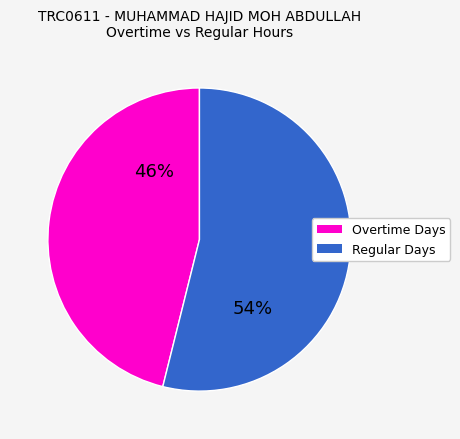

Is there a majority slice in this chart?

Yes